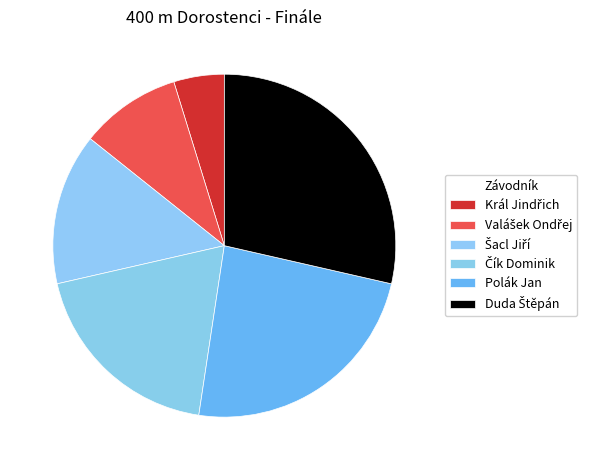

To the nearest percent, what is the average slice percentage?

17%